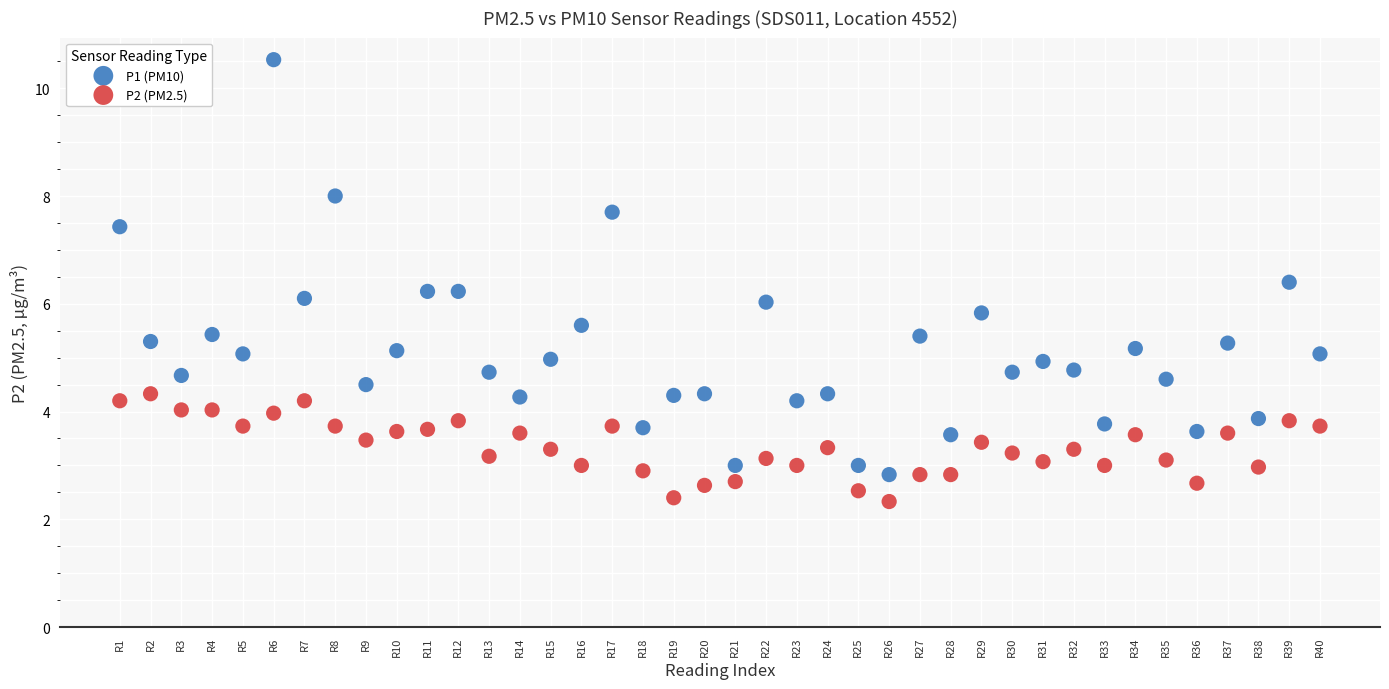

Which series contains the highest Y value?

P1 (PM10)